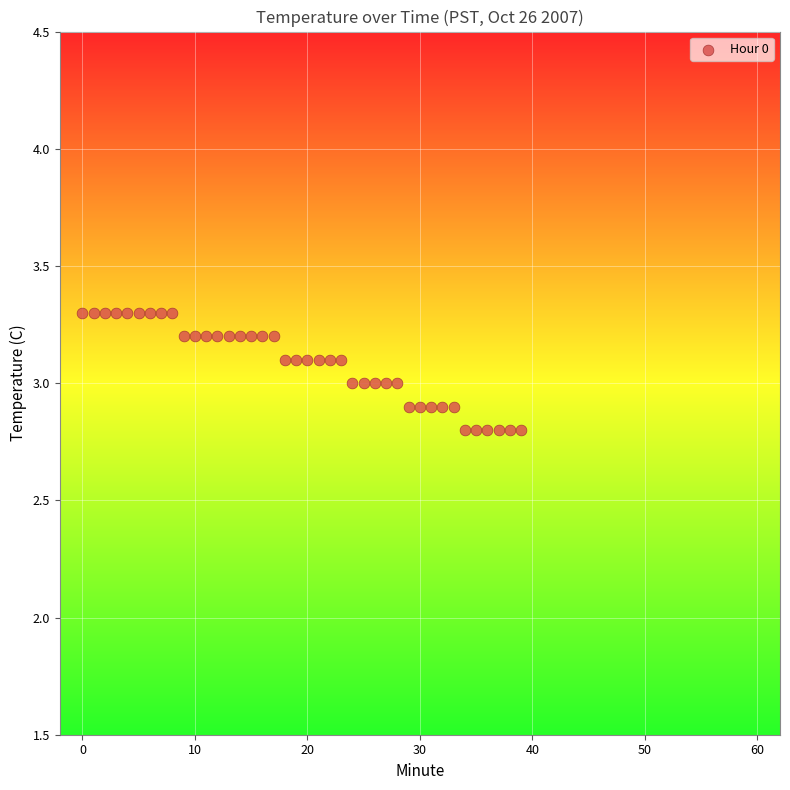

What is the range of Y values (max minus min)?

0.5